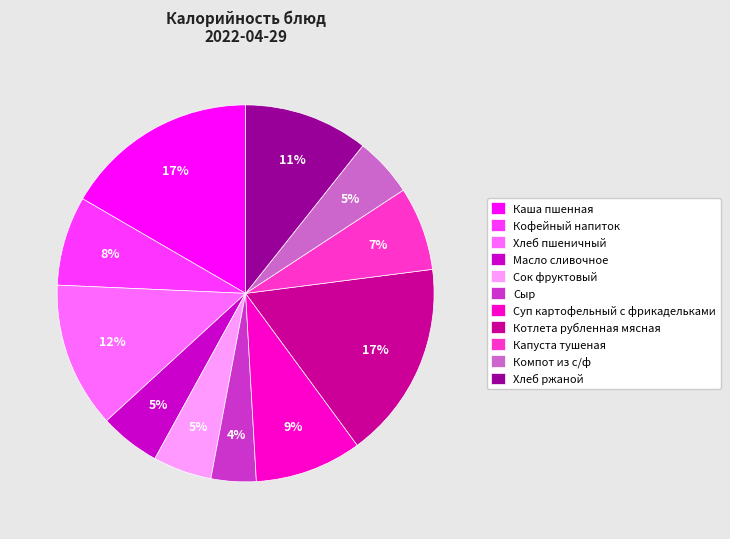

How many slices are in this pie chart?

11